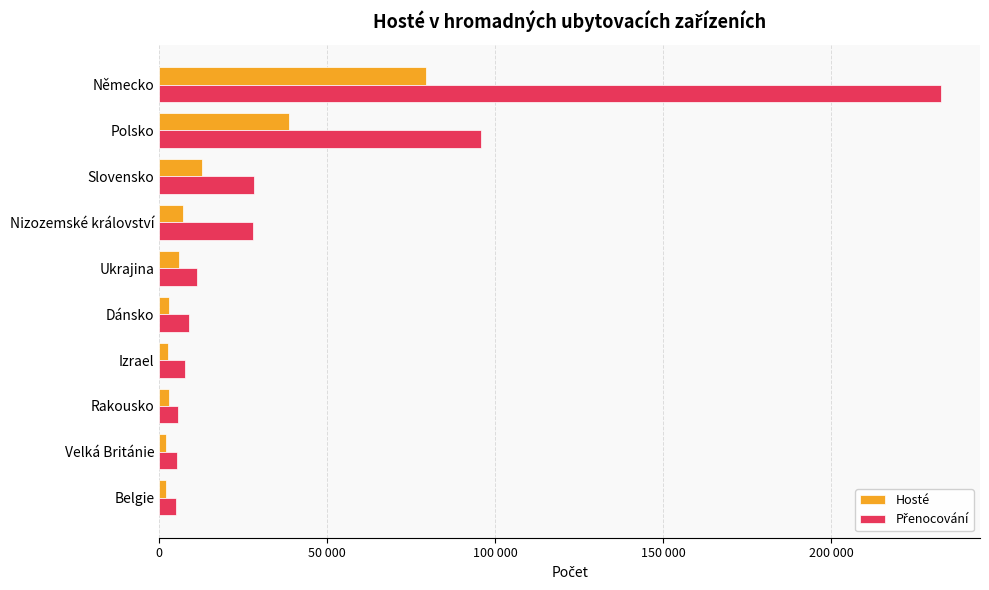

How many bars are there in total?

20